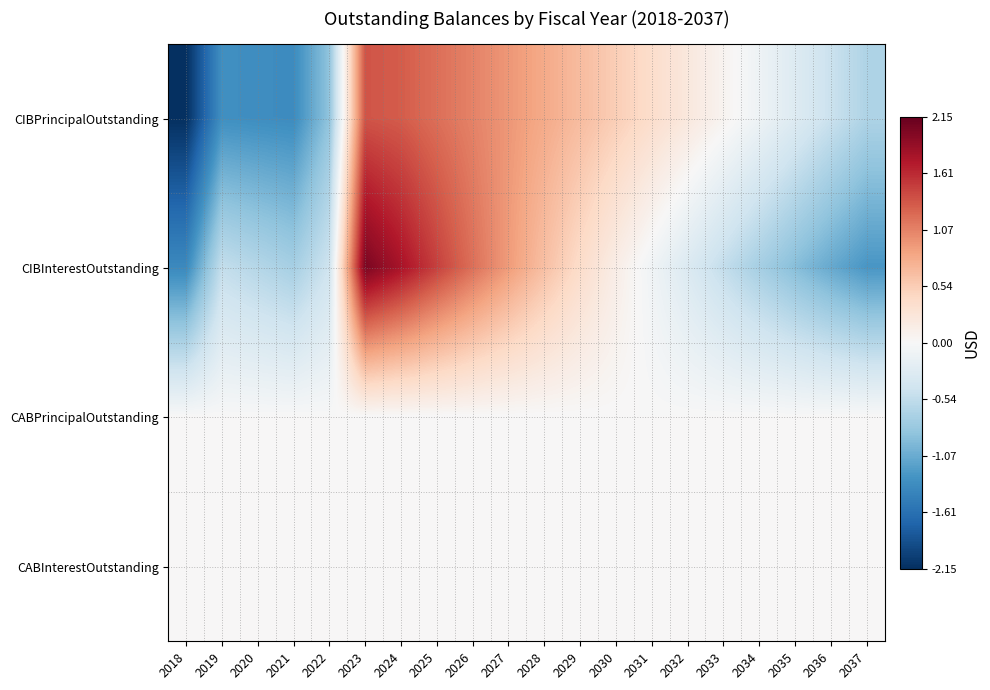

Reading left to right, list all the values displayed in this chart.

CIBPrincipalOutstanding: 2018=-2.1	2019=-1.3	2020=-1.3	2021=-1.4	2022=-0.9	2023=1.3	2024=1.3	2025=1.2	2026=1.1	2027=0.9	2028=0.8	2029=0.7	2030=0.5	2031=0.4	2032=0.2	2033=0.1	2034=-0.1	2035=-0.3	2036=-0.5	2037=-0.7
CIBInterestOutstanding: 2018=-1.4	2019=-0.5	2020=-0.6	2021=-0.7	2022=-0.4	2023=2.0	2024=1.8	2025=1.5	2026=1.2	2027=0.9	2028=0.6	2029=0.4	2030=0.1	2031=-0.1	2032=-0.3	2033=-0.5	2034=-0.7	2035=-0.9	2036=-1.1	2037=-1.3
CABPrincipalOutstanding: 2018=0.0	2019=0.0	2020=0.0	2021=0.0	2022=0.0	2023=0.0	2024=0.0	2025=0.0	2026=0.0	2027=0.0	2028=0.0	2029=0.0	2030=0.0	2031=0.0	2032=0.0	2033=0.0	2034=0.0	2035=0.0	2036=0.0	2037=0.0
CABInterestOutstanding: 2018=0.0	2019=0.0	2020=0.0	2021=0.0	2022=0.0	2023=0.0	2024=0.0	2025=0.0	2026=0.0	2027=0.0	2028=0.0	2029=0.0	2030=0.0	2031=0.0	2032=0.0	2033=0.0	2034=0.0	2035=0.0	2036=0.0	2037=0.0